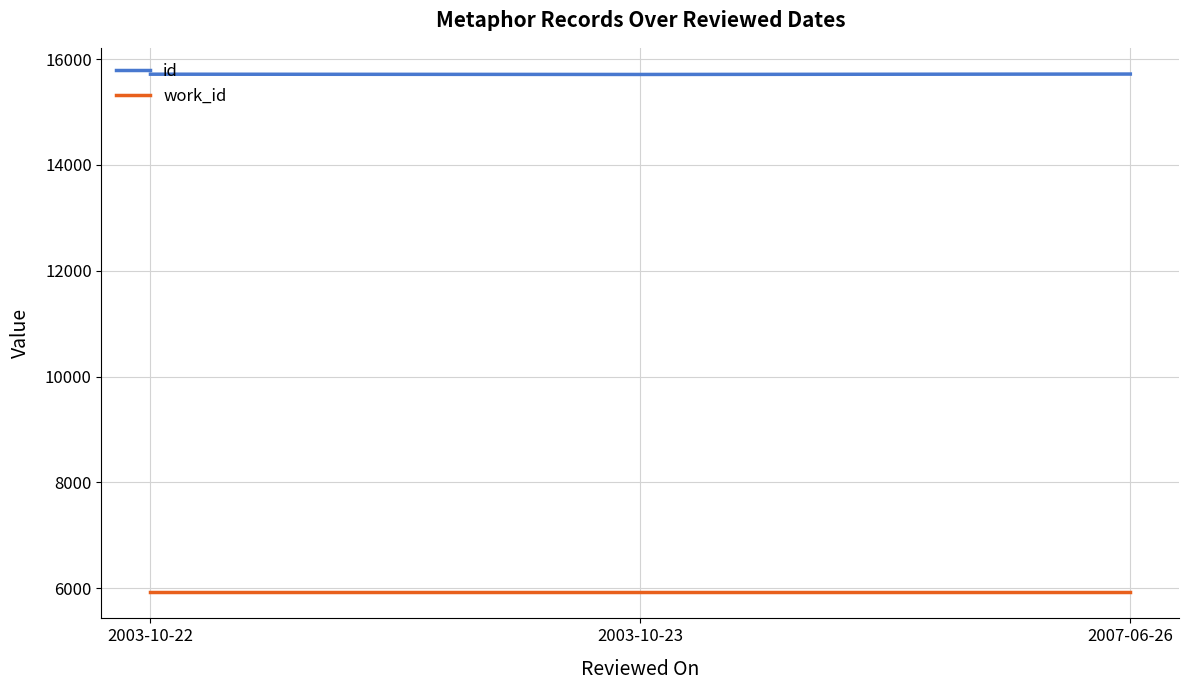

Which series changed the most between 2003-10-22 and 2003-10-23?

id